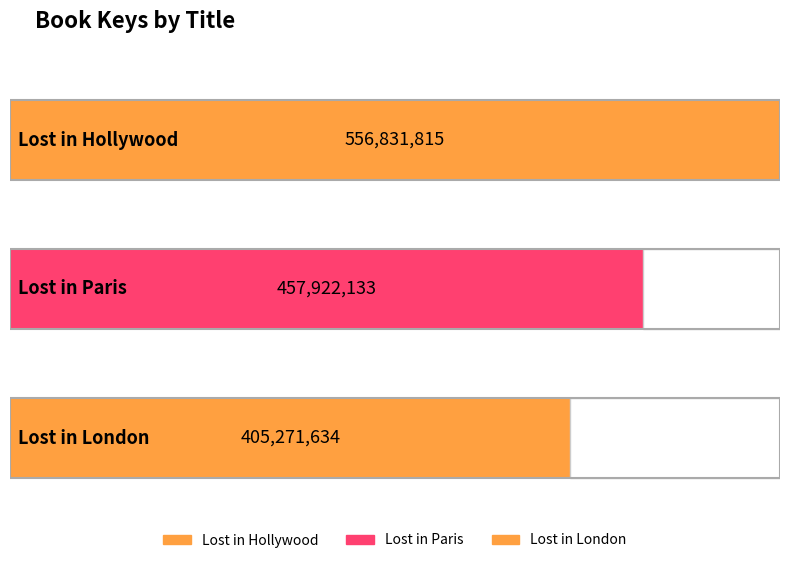

At which label does the data first exceed 457922133?

Lost in Hollywood